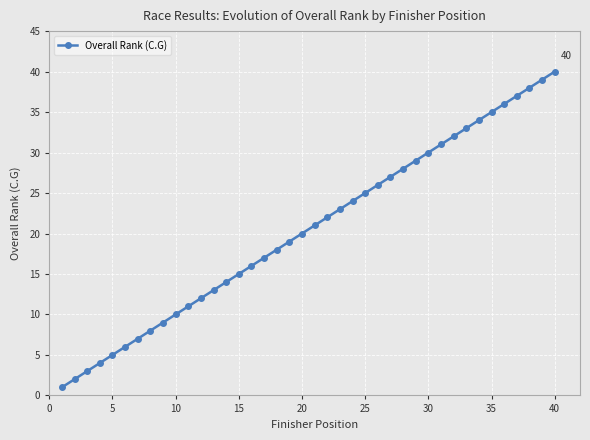

True or false: the data has more than 0 interior local peaks.

False